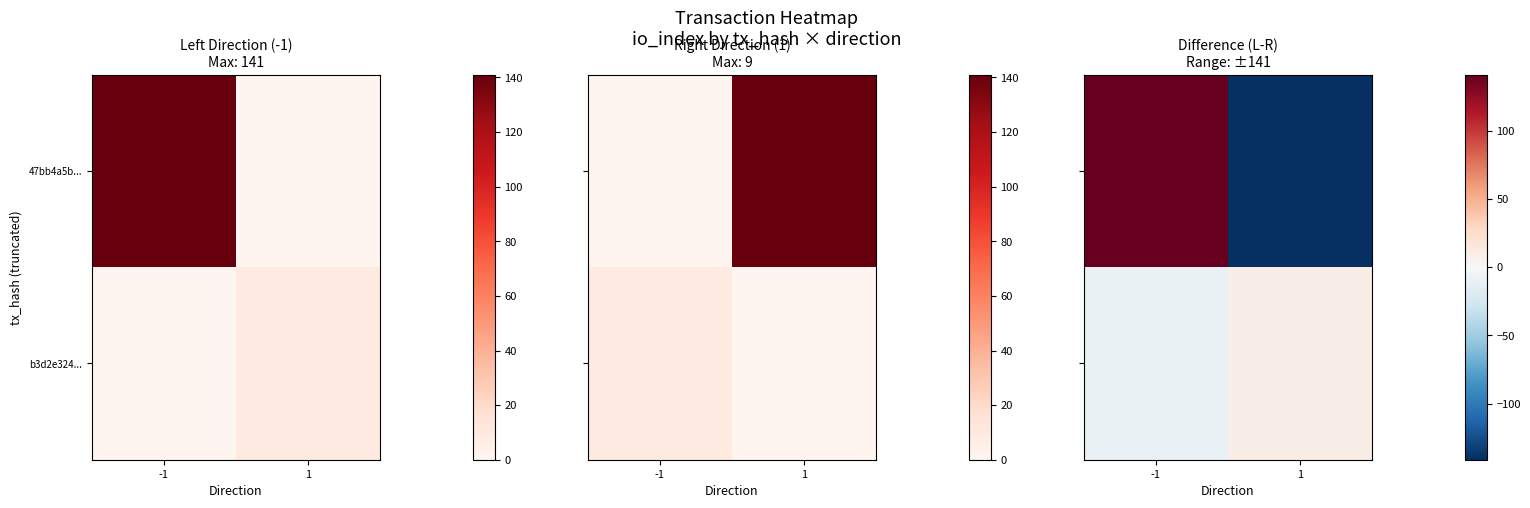

What is the total value across all series at 1?

-132